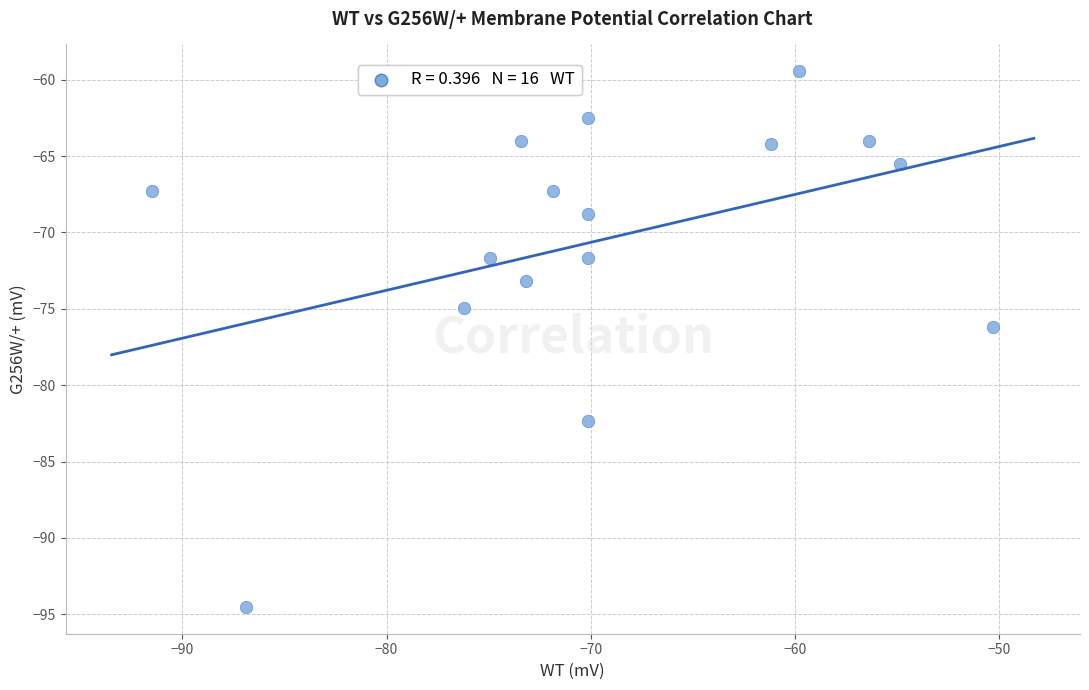

What is the range of Y values (max minus min)?

35.1